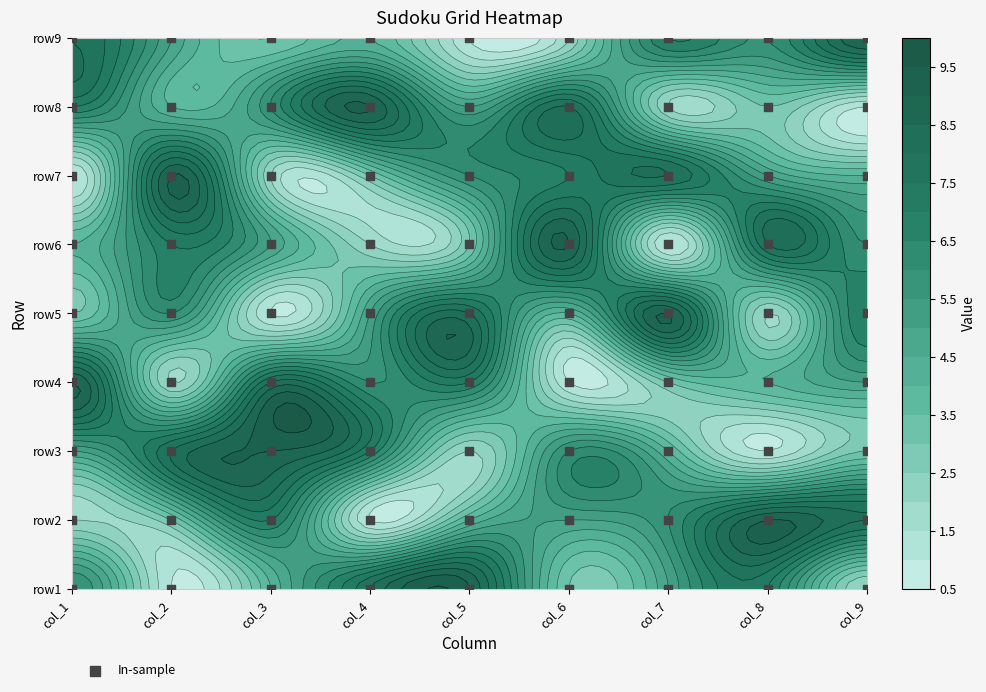

The row9 series shows 8 at col_1. True or false?

True